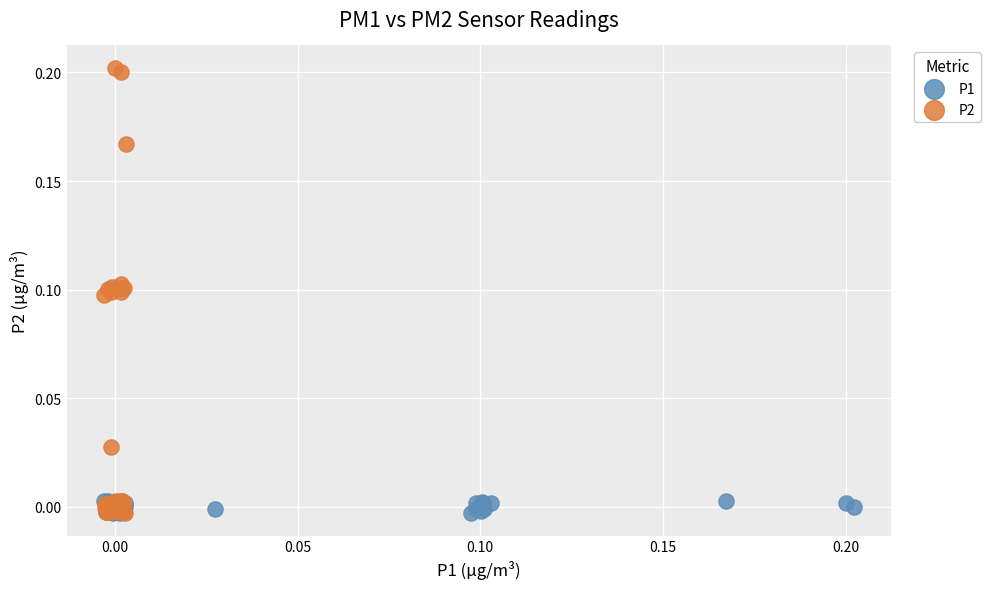

Which series reaches the maximum Y coordinate?

P2